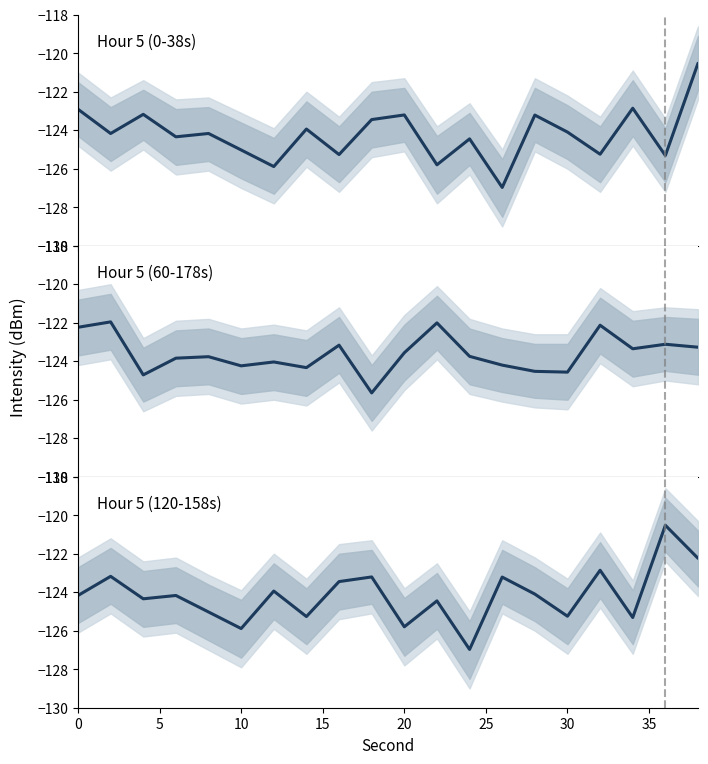

Count the number of categories in the chart.

20